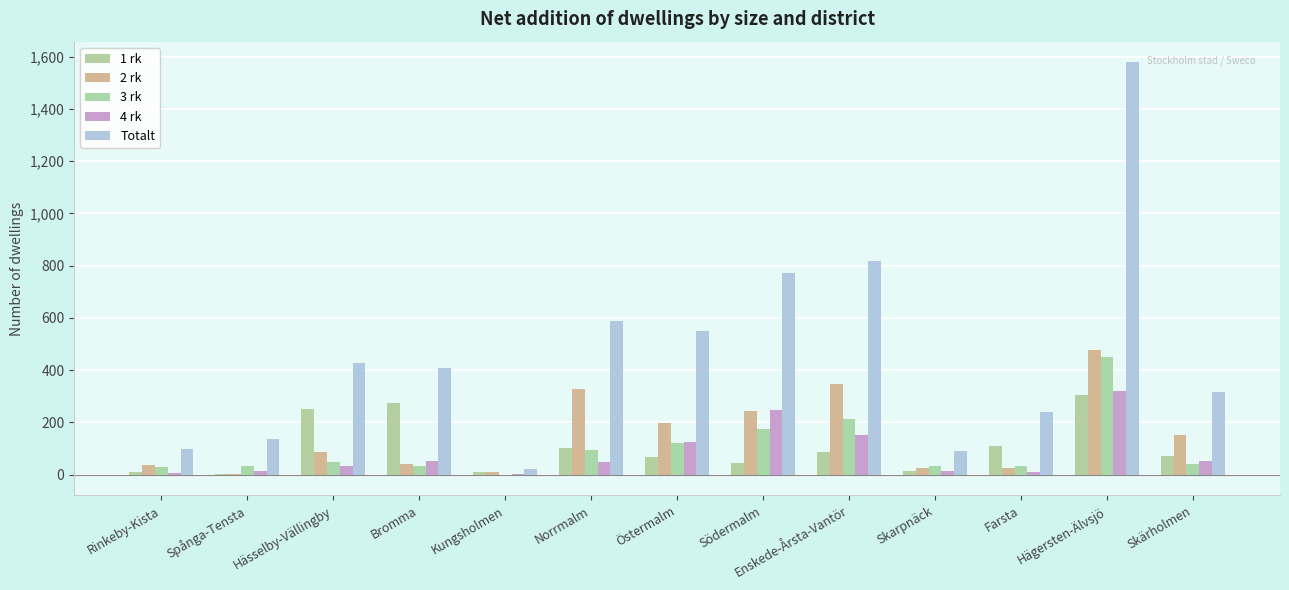

What is the total value across all series at Spånga-Tensta?

194